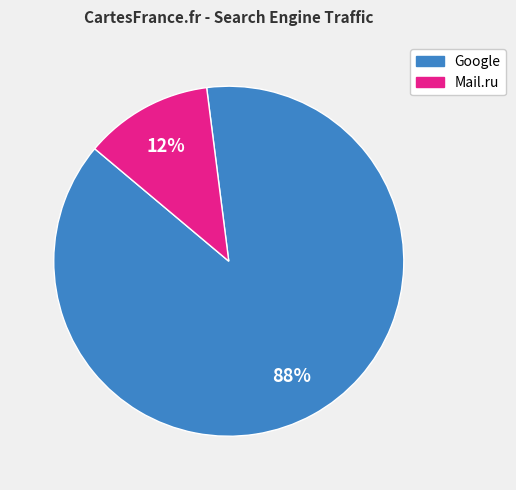

Is there a majority slice in this chart?

Yes